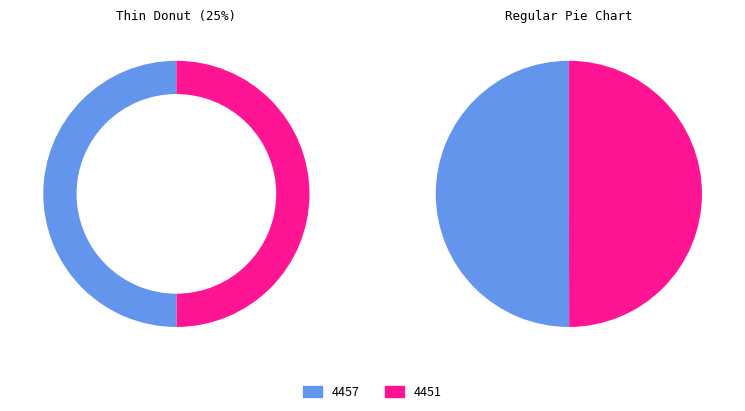

Rank the categories by value from lowest to highest.

4451, 4457